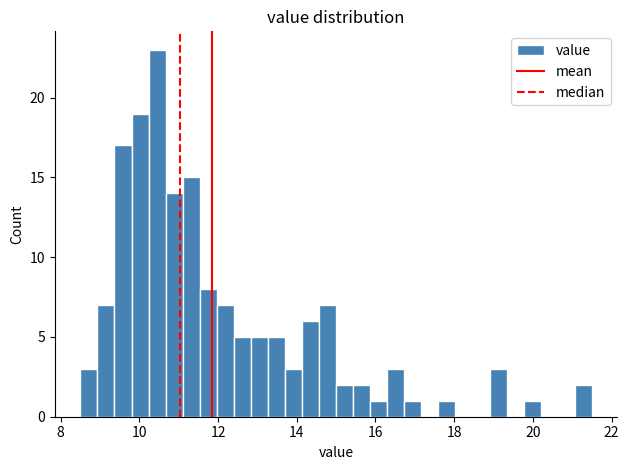

Around what value on the x-axis is the tallest bar? Give the approximate position of its centre, as read against the axis.

10.4